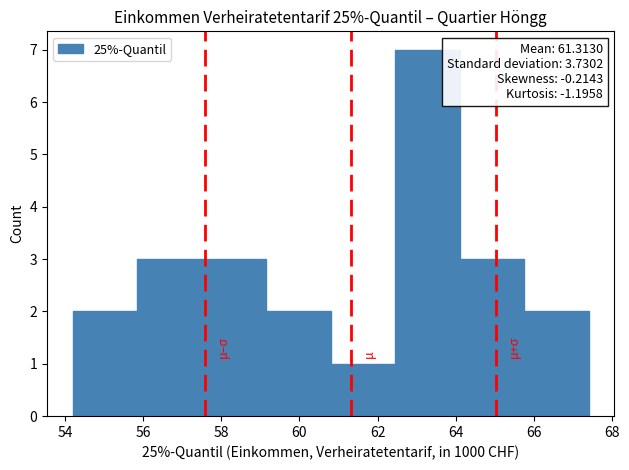

Which range on the x-axis has the tallest bar?

62.45 to 64.10